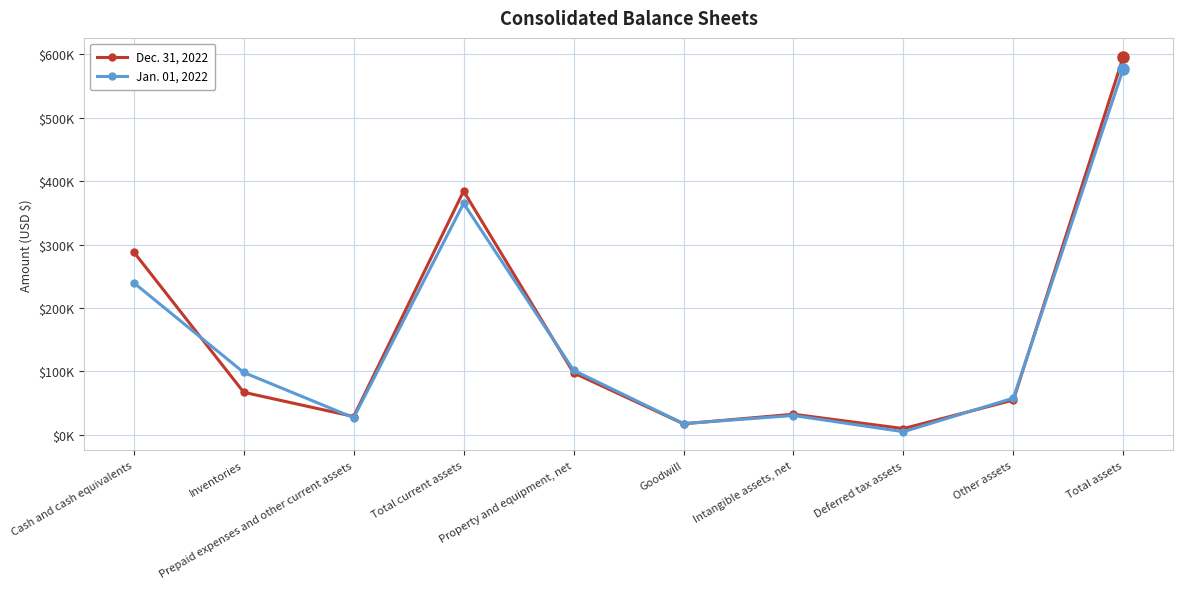

Rank the series by their average value, from highest to lowest.

Dec. 31, 2022, Jan. 01, 2022